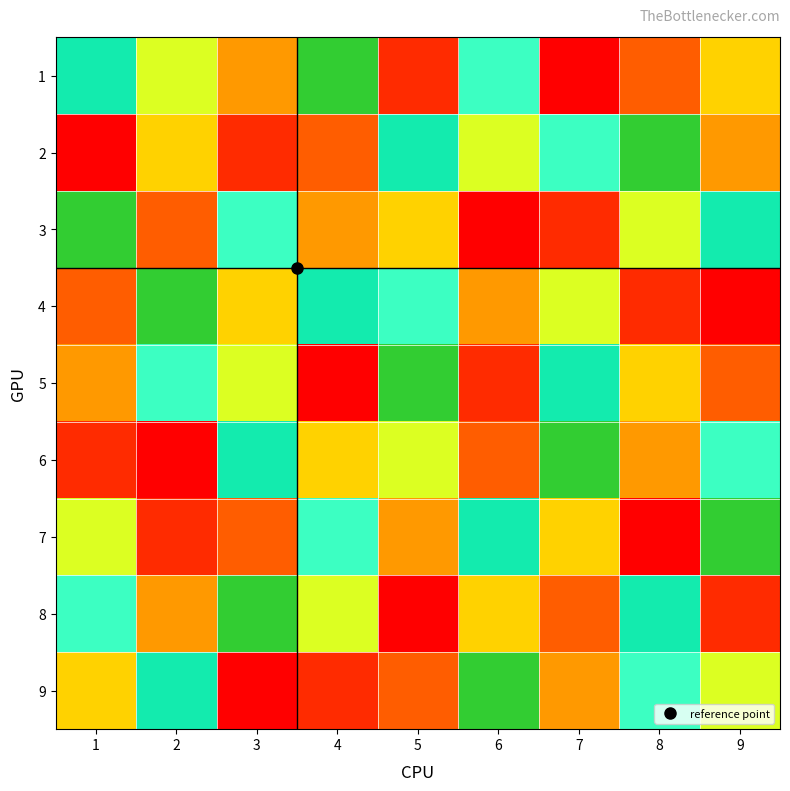

Reading left to right, extract all data points from this chart.

1: 1=8	2=6	3=4	4=9	5=2	6=7	7=1	8=3	9=5
2: 1=1	2=5	3=2	4=3	5=8	6=6	7=7	8=9	9=4
3: 1=9	2=3	3=7	4=4	5=5	6=1	7=2	8=6	9=8
4: 1=3	2=9	3=5	4=8	5=7	6=4	7=6	8=2	9=1
5: 1=4	2=7	3=6	4=1	5=9	6=2	7=8	8=5	9=3
6: 1=2	2=1	3=8	4=5	5=6	6=3	7=9	8=4	9=7
7: 1=6	2=2	3=3	4=7	5=4	6=8	7=5	8=1	9=9
8: 1=7	2=4	3=9	4=6	5=1	6=5	7=3	8=8	9=2
9: 1=5	2=8	3=1	4=2	5=3	6=9	7=4	8=7	9=6